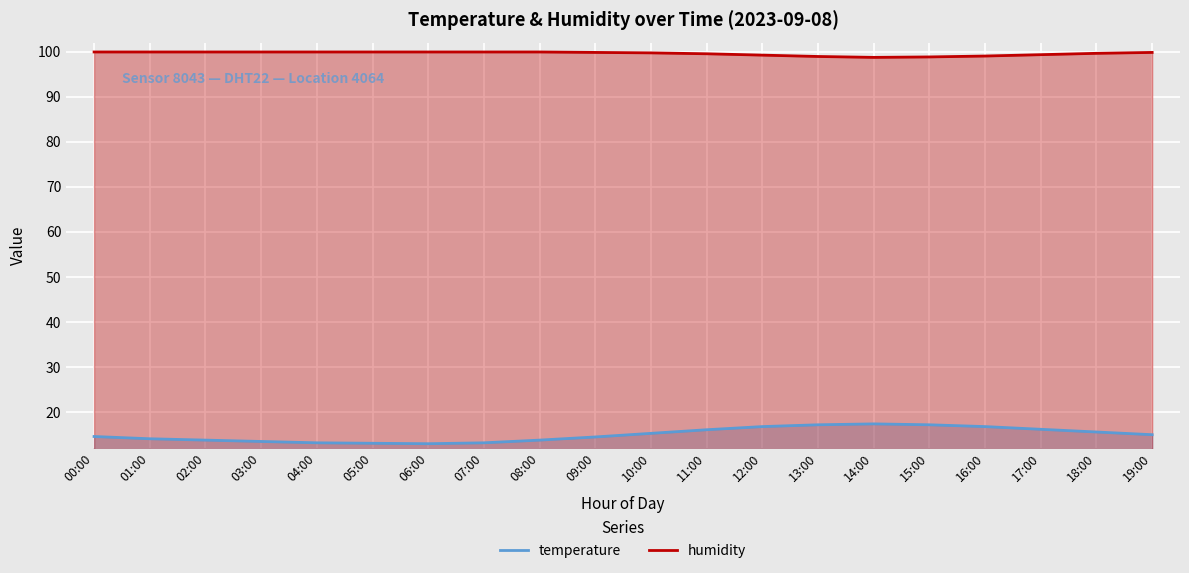

How many categories are shown in the chart?

20